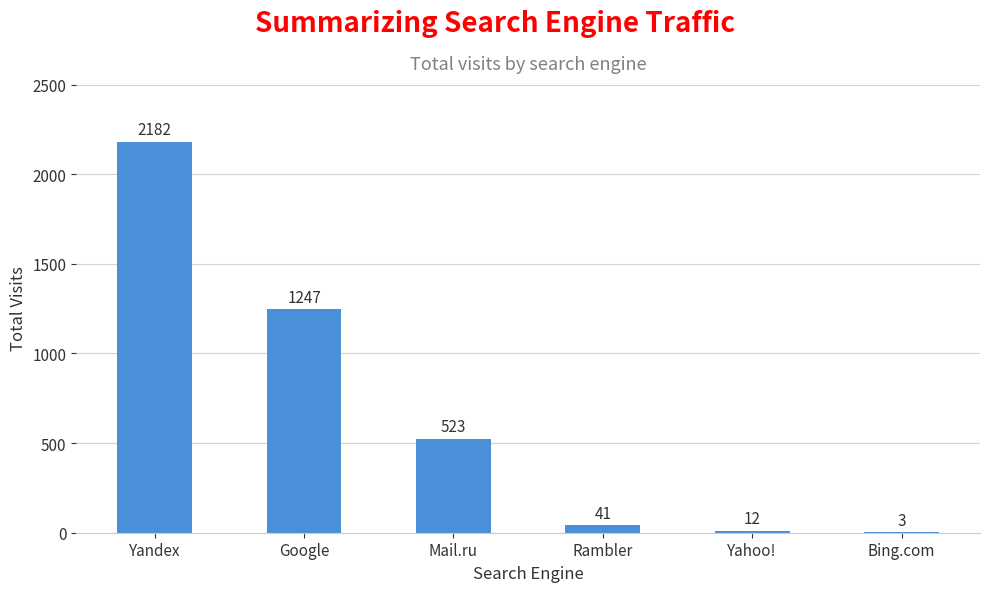

The value at Mail.ru is 523. True or false?

True